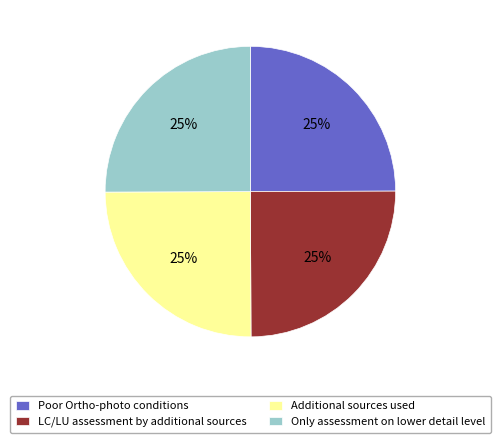

To the nearest percent, what portion does Only assessment on lower detail level represent?

25%